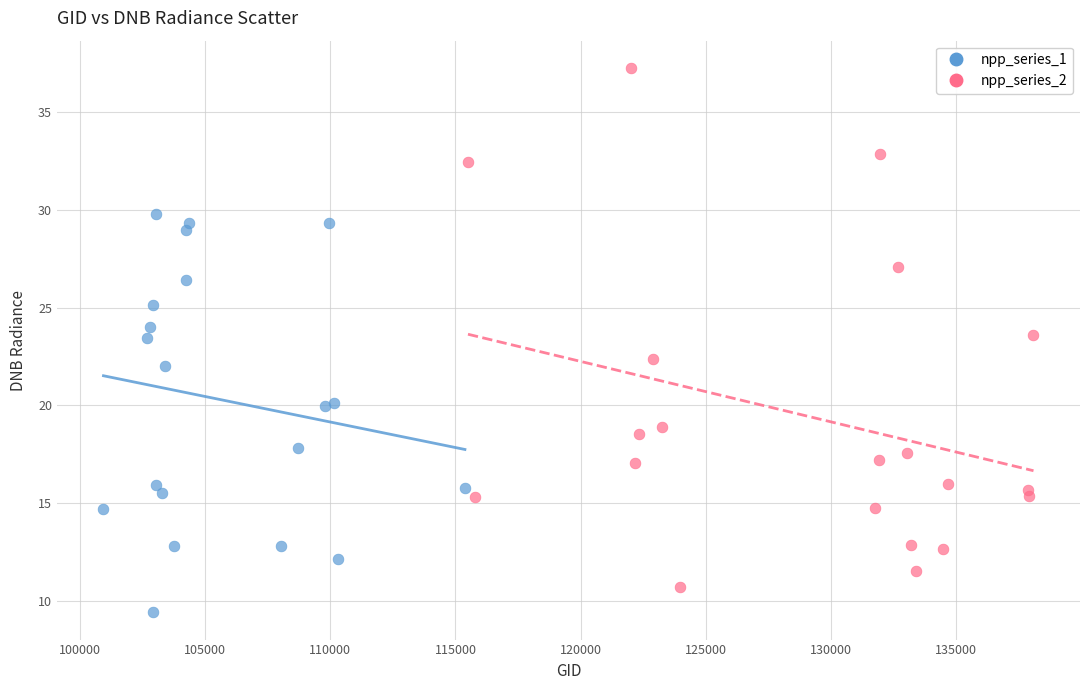

Which series reaches the minimum Y coordinate?

npp_series_1